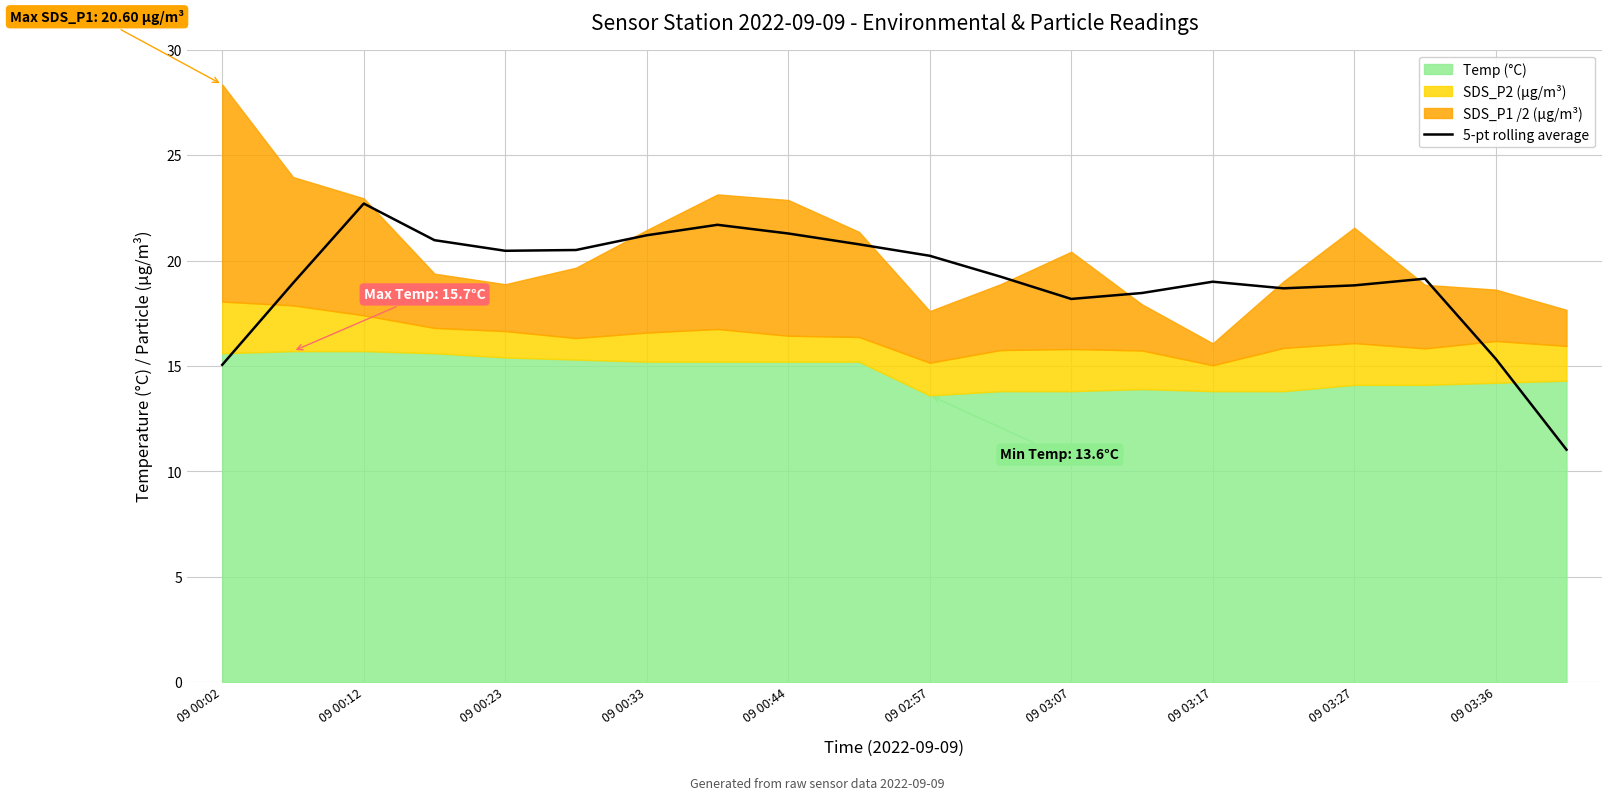

The 5-pt rolling average series shows 28.1 at 09 03:07. True or false?

False